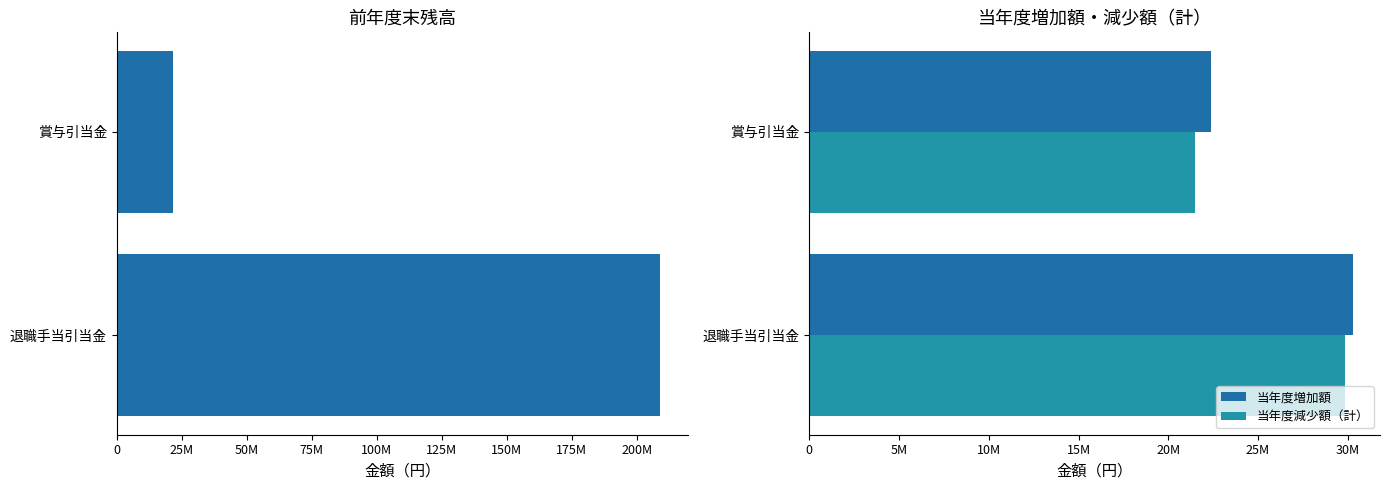

What is the total value across all series at 退職手当引当金?

269140656